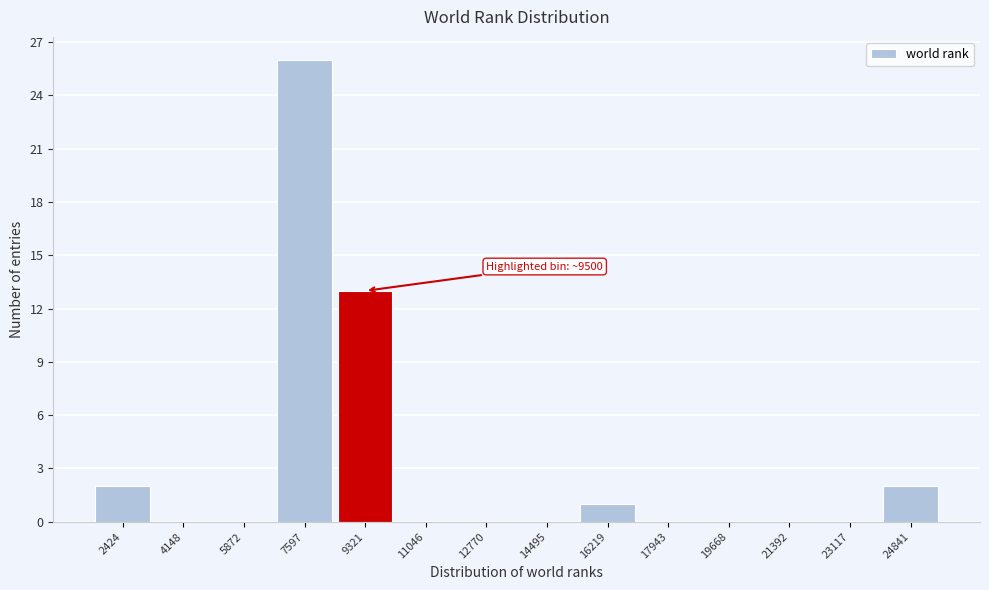

Reading left to right, what are all the values shown in this chart?

2424=2	4148=0	5872=0	7597=26	9321=13	11046=0	12770=0	14495=0	16219=1	17943=0	19668=0	21392=0	23117=0	24841=2